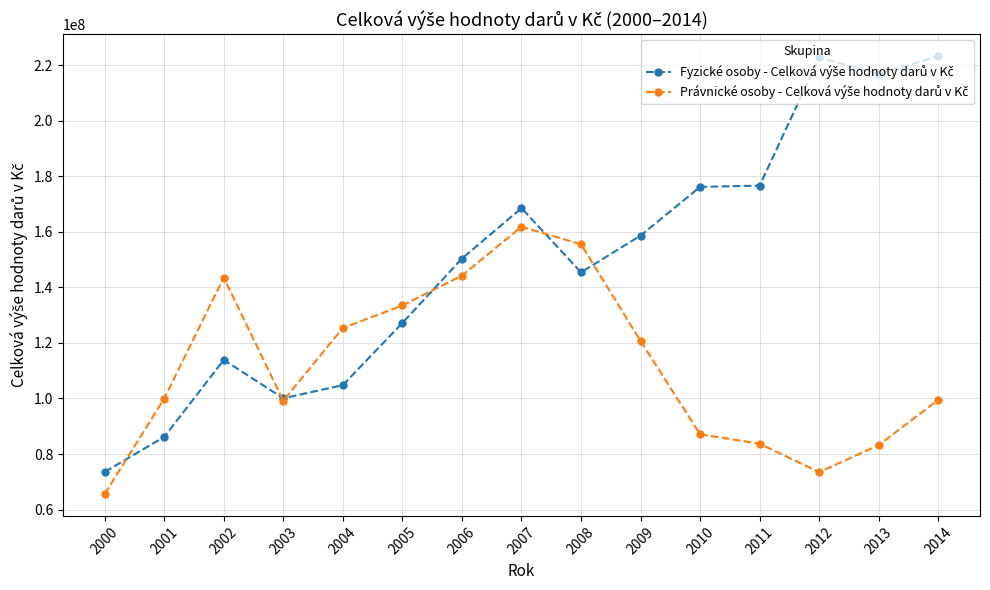

What is the total value across all series at 2010?

263319758.6